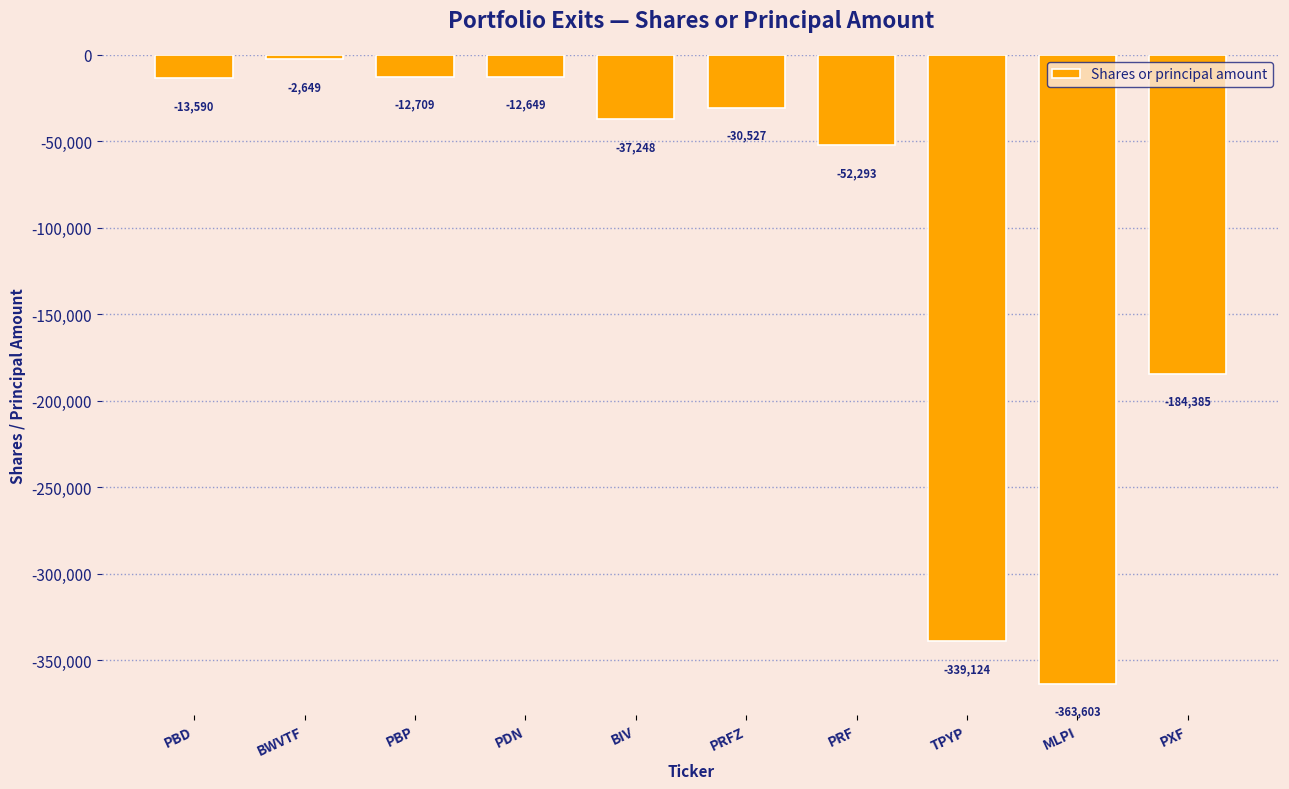

Are the bars horizontal?

No